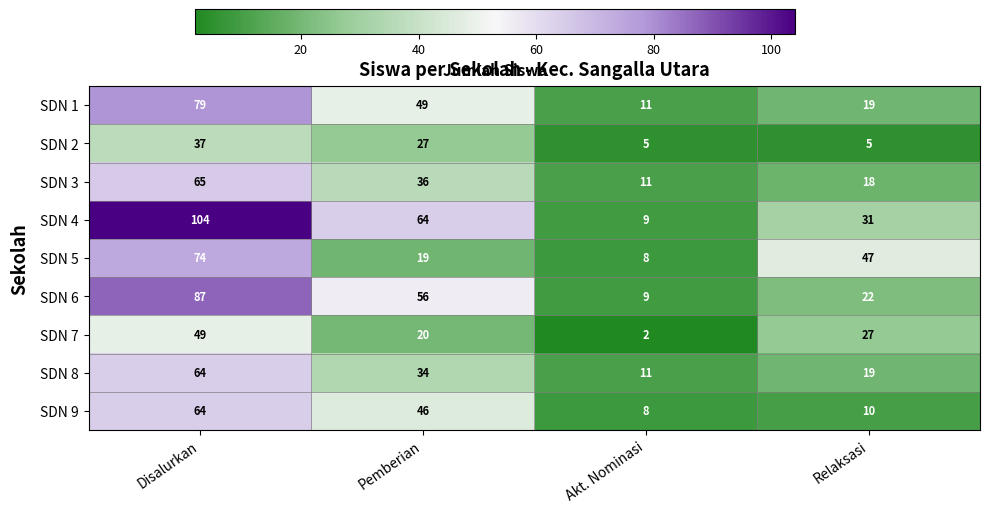

Which series has the largest total across all categories?

SDN 4